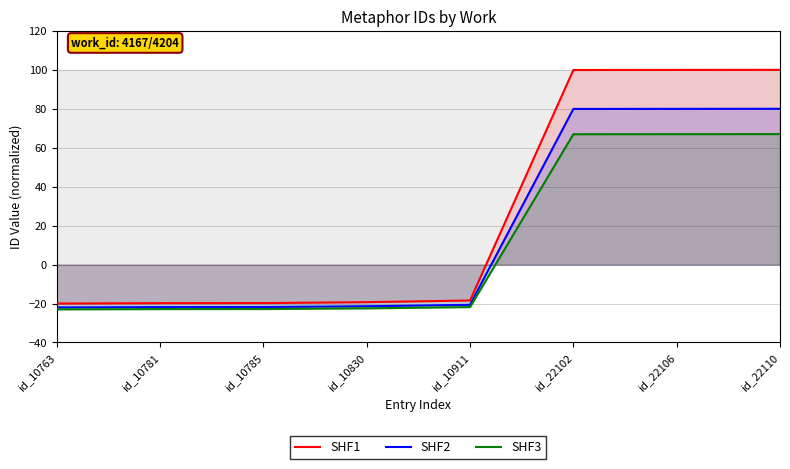

Which category has the highest value across all series?

id_22110